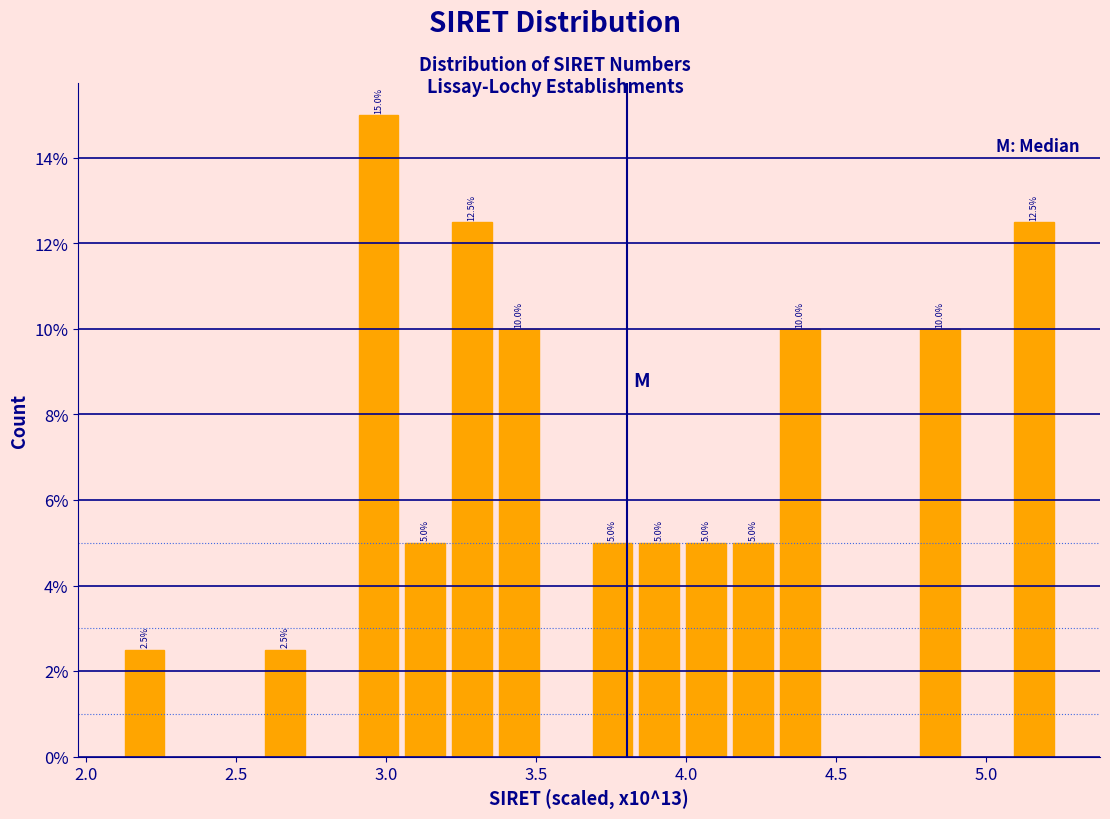

Read against the x-axis, roughly where is the centre of the tallest bar?

3.00